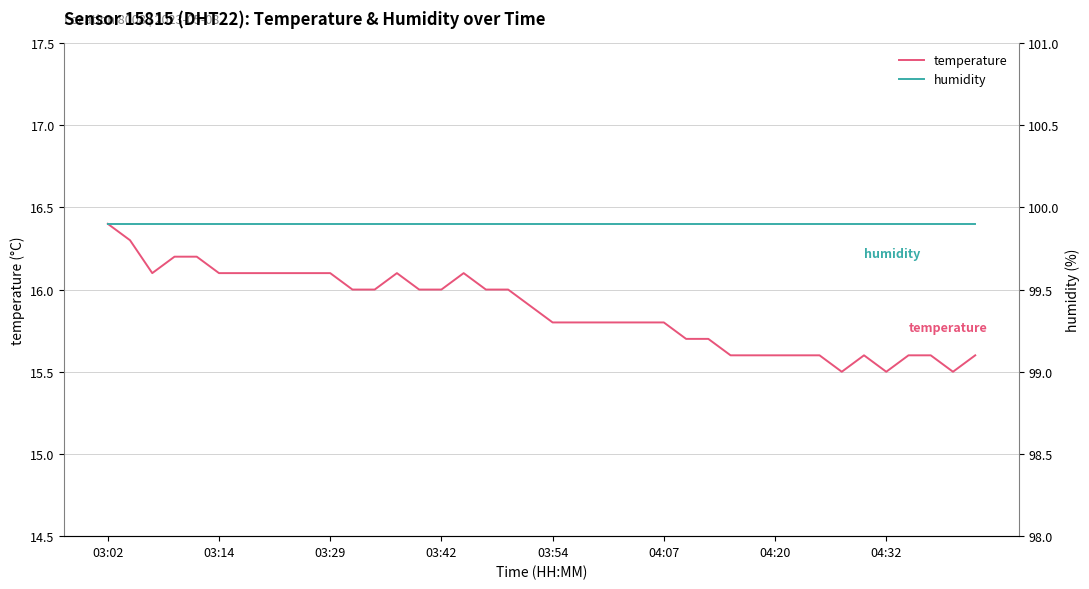

At how many categories does at least one series exceed 33?

40